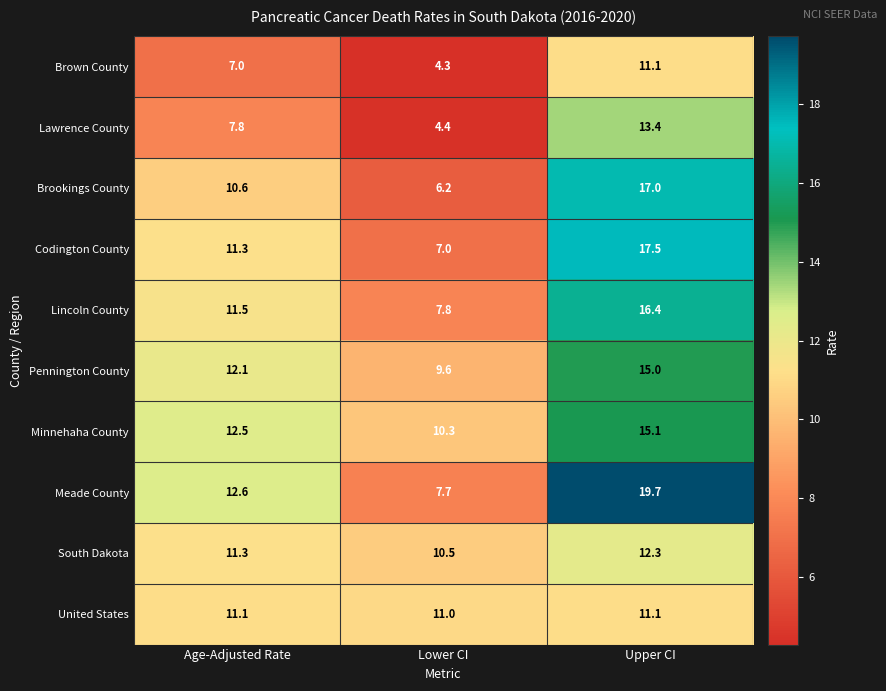

Which category has the lowest value across all series?

Lower CI